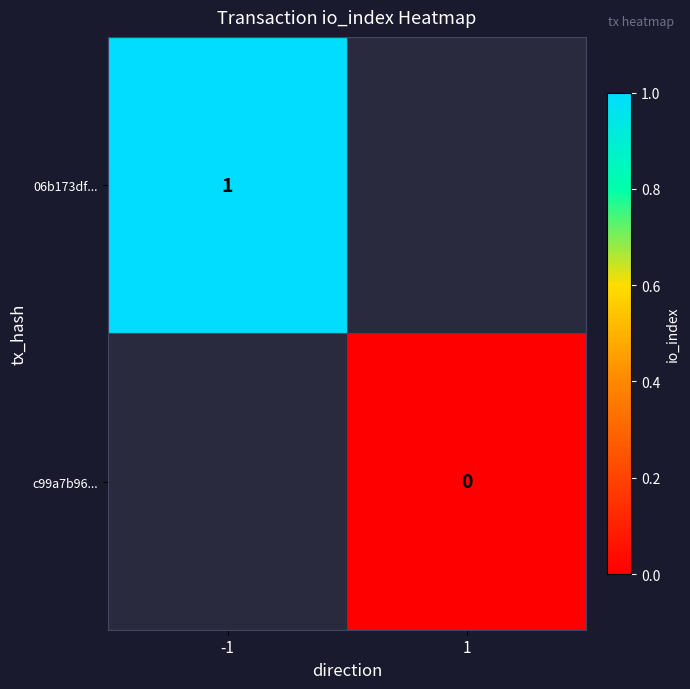

Is it true that 06b173df... equals 1.5 at -1?

False